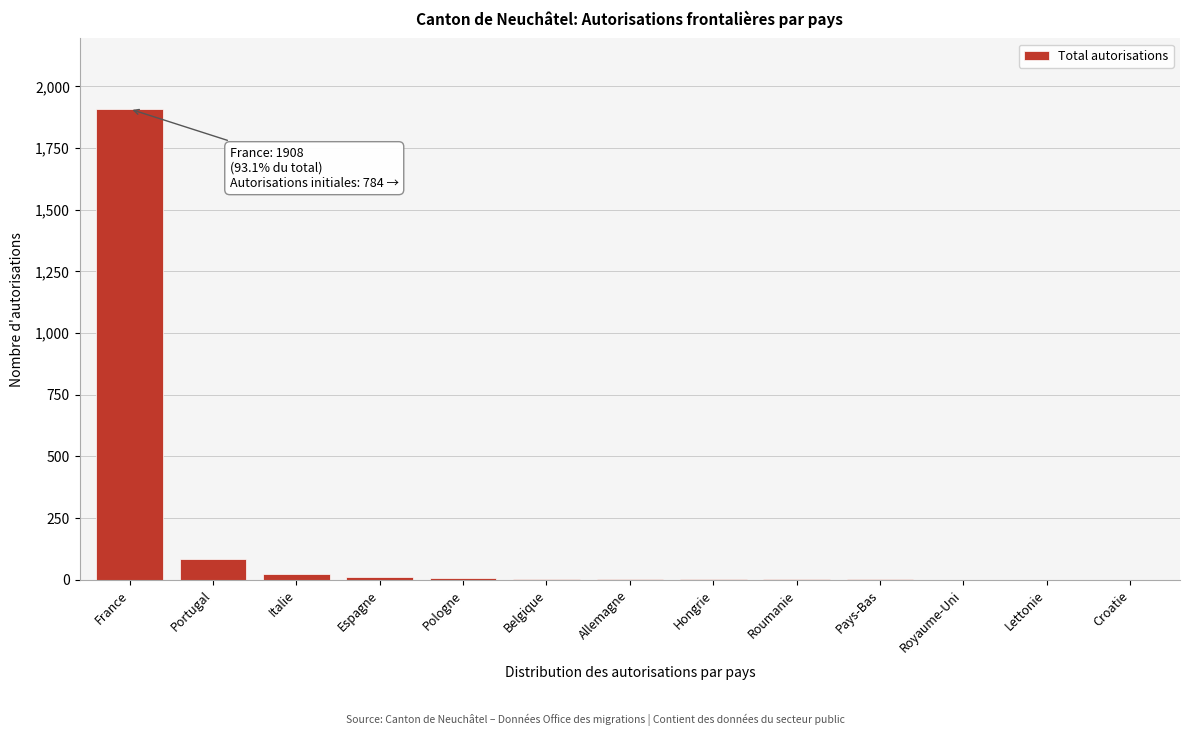

Where is the data nearest to the value 954?

Portugal